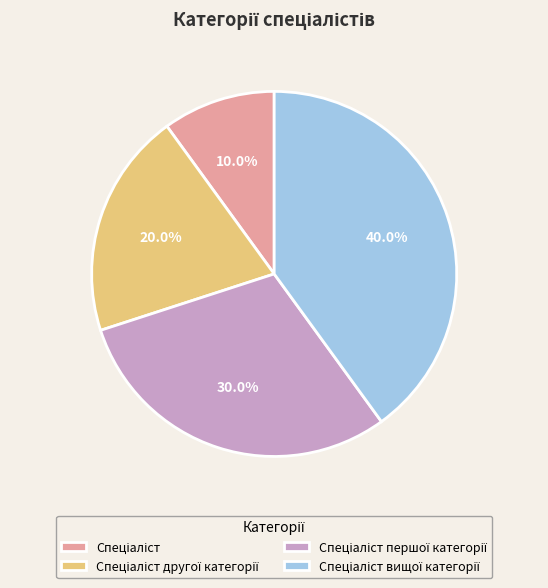

Is there a majority slice in this chart?

No